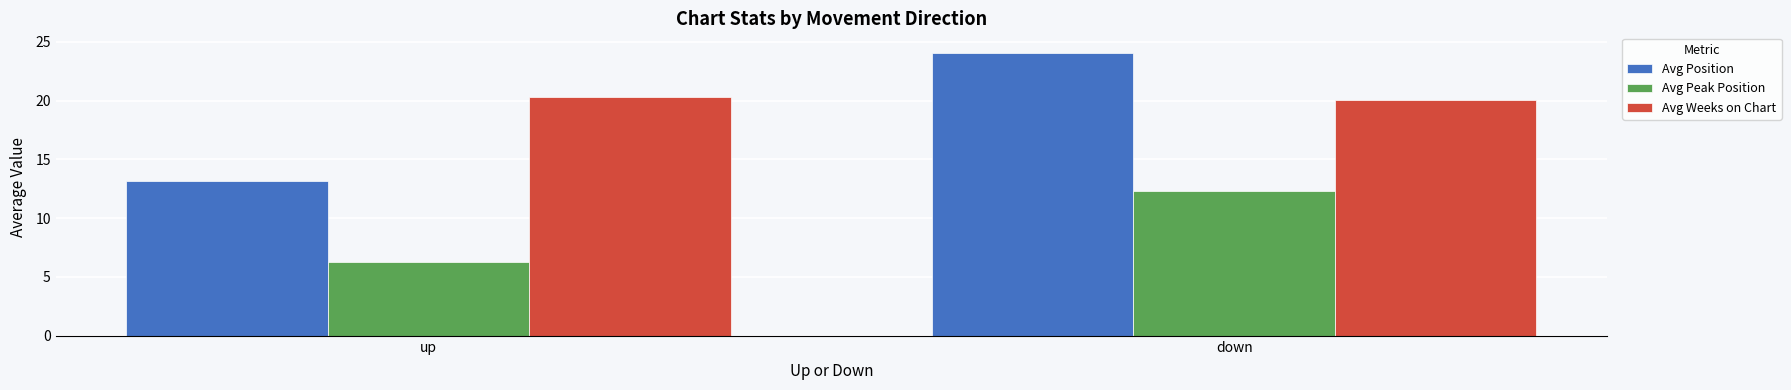

Rank the series at up from highest to lowest value.

Avg Weeks on Chart, Avg Position, Avg Peak Position